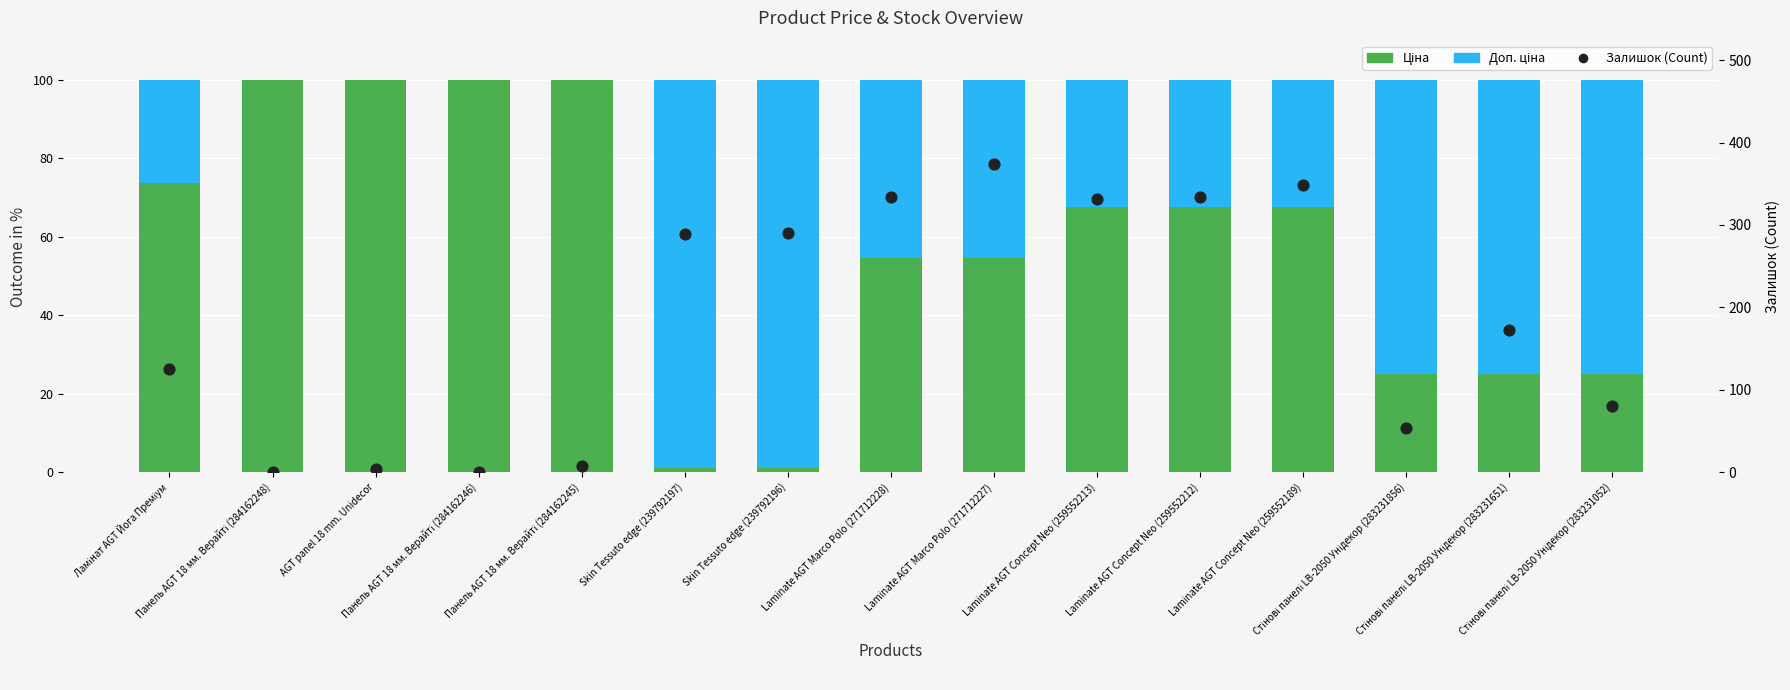

At how many categories does at least one series exceed 252?

7